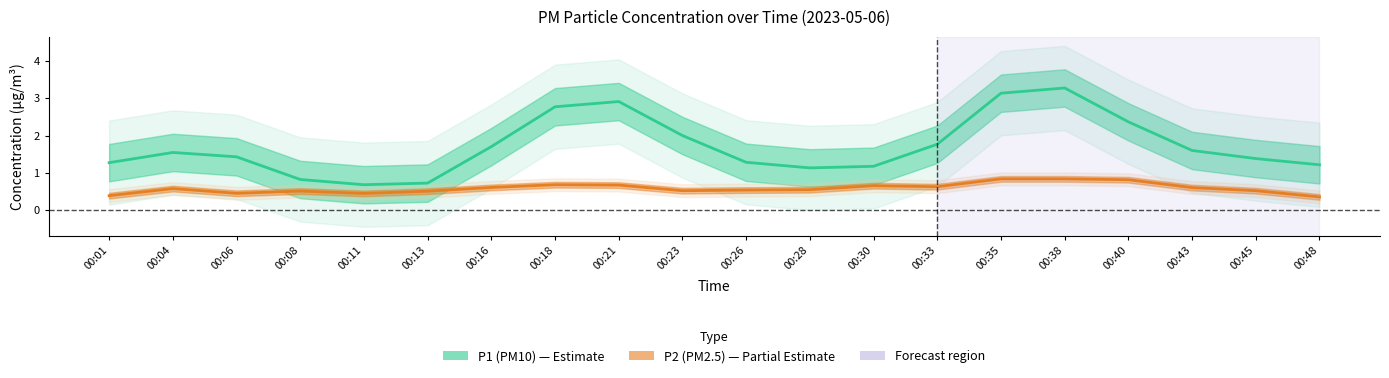

True or false: P1 (PM10) and P2 (PM2.5) cross at least once.

False